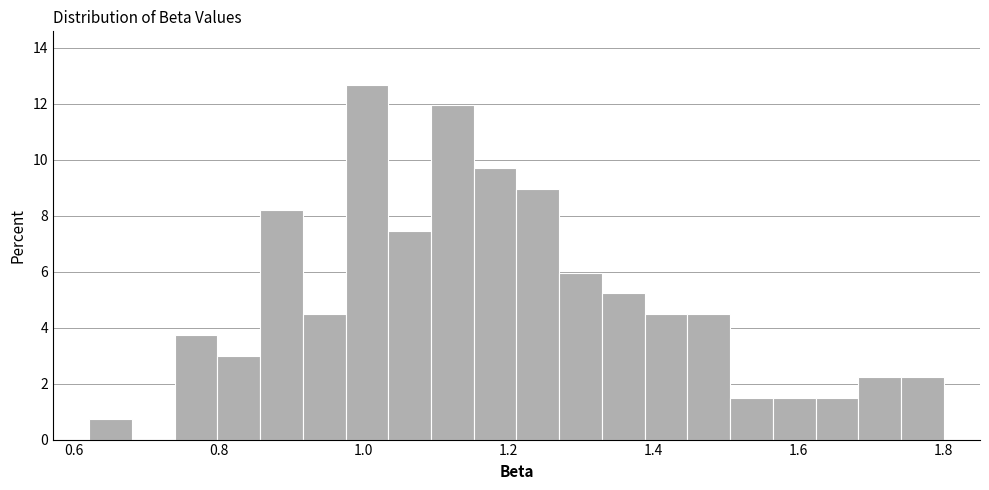

Around what value on the x-axis is the tallest bar? Give the approximate position of its centre, as read against the axis.

1.00